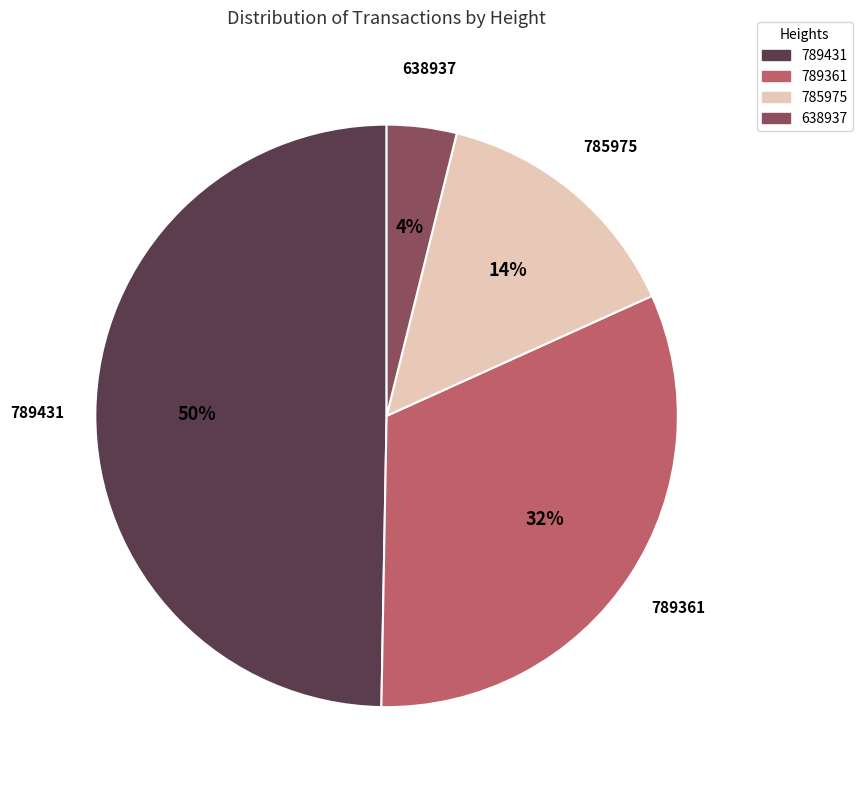

Which category has the biggest portion of the pie?

789431